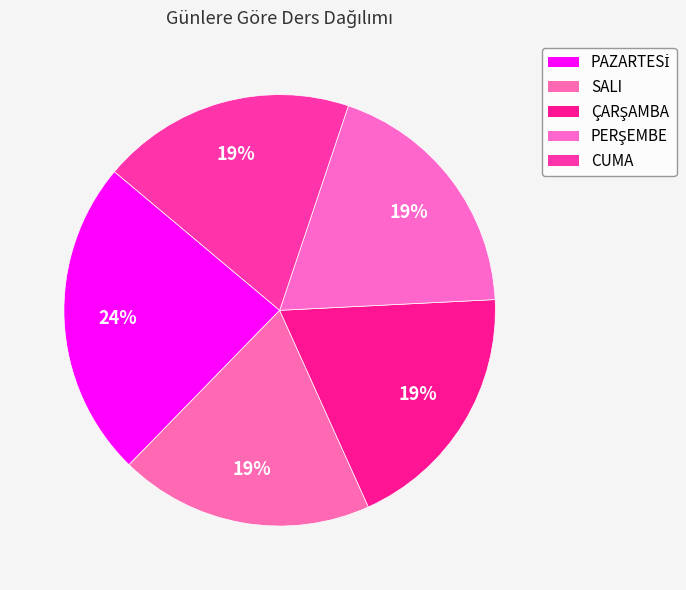

What is the smallest slice in the pie chart?

SALI